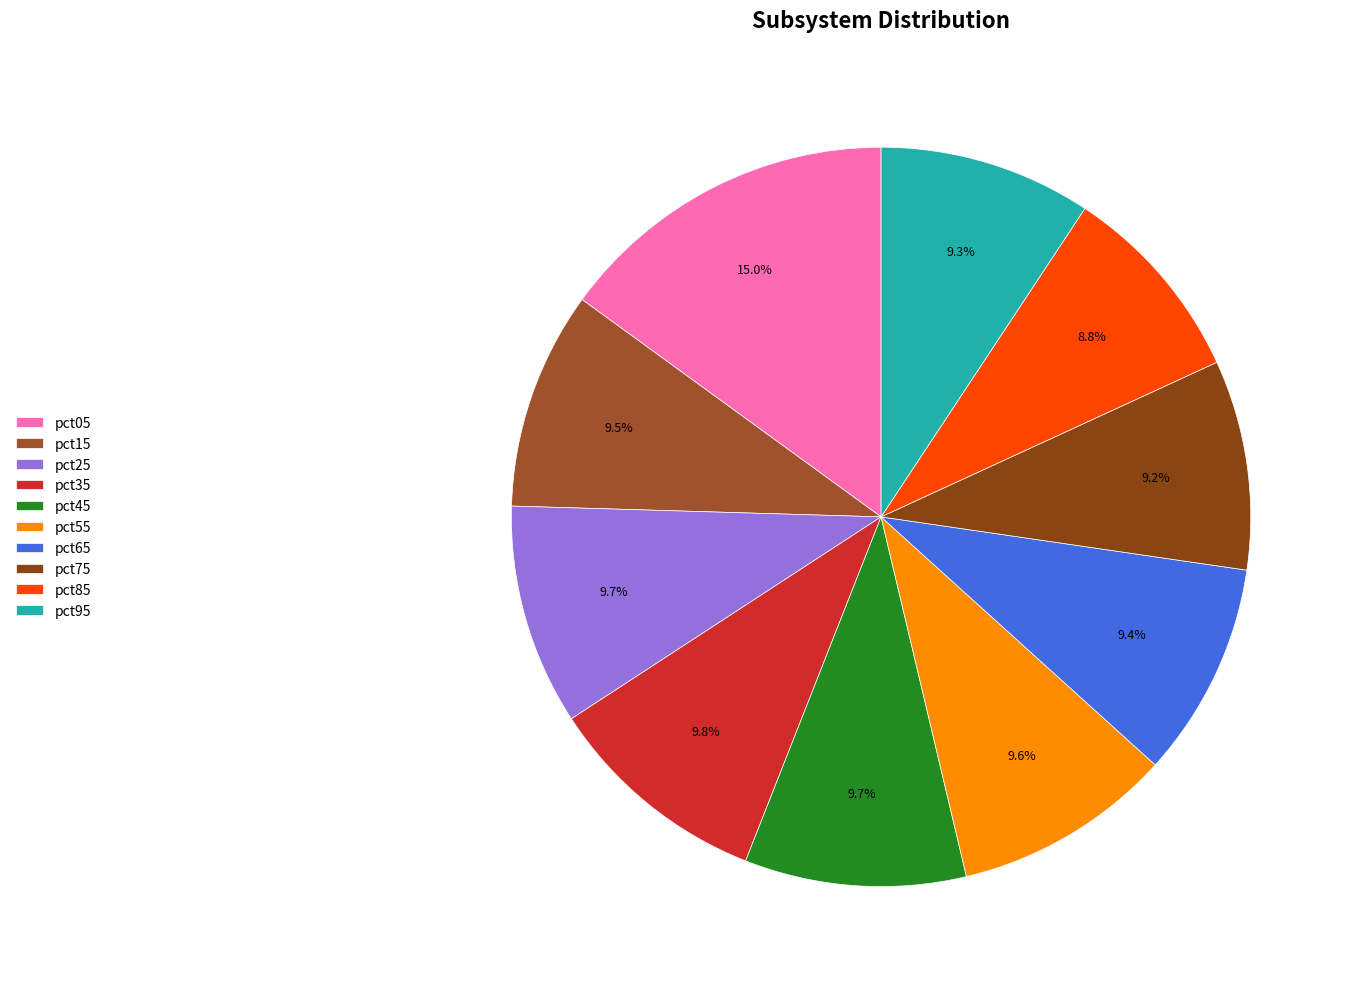

Rank the categories by value from lowest to highest.

pct85, pct75, pct95, pct65, pct15, pct55, pct25, pct45, pct35, pct05